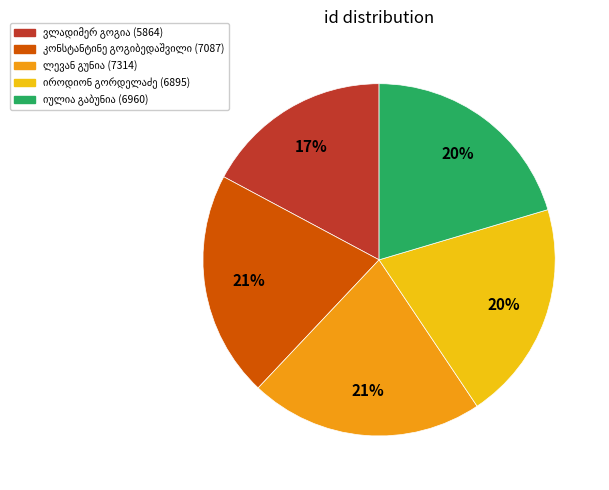

Does any single category account for the majority?

No